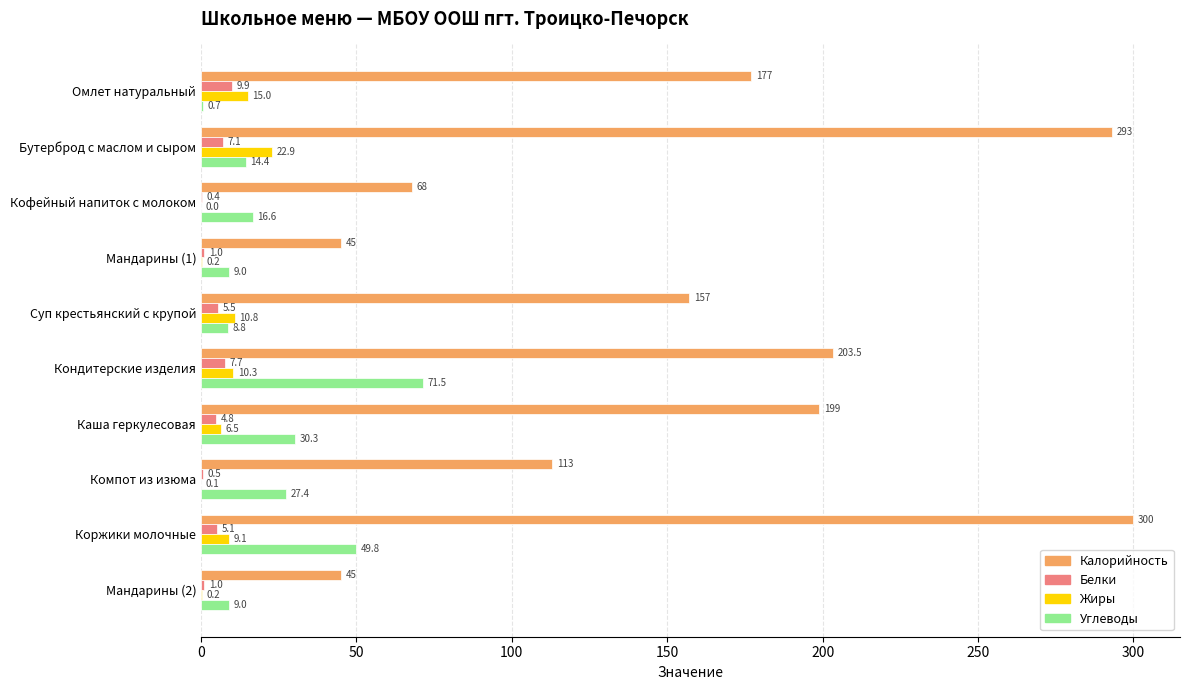

The Белки series shows 9.9 at Омлет натуральный. True or false?

True